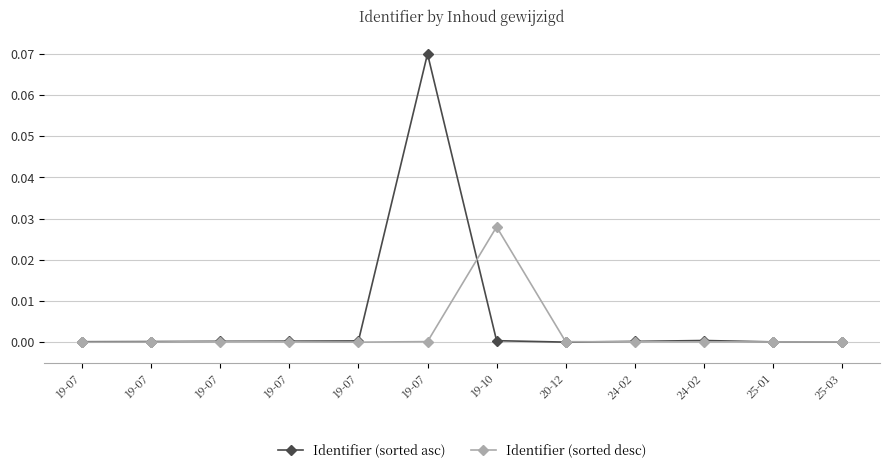

Does the chart have visible grid lines?

Yes